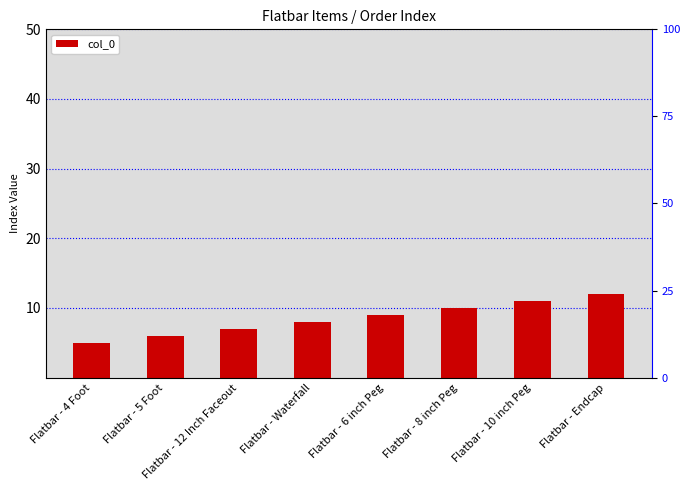

What is the sum of all values?

68